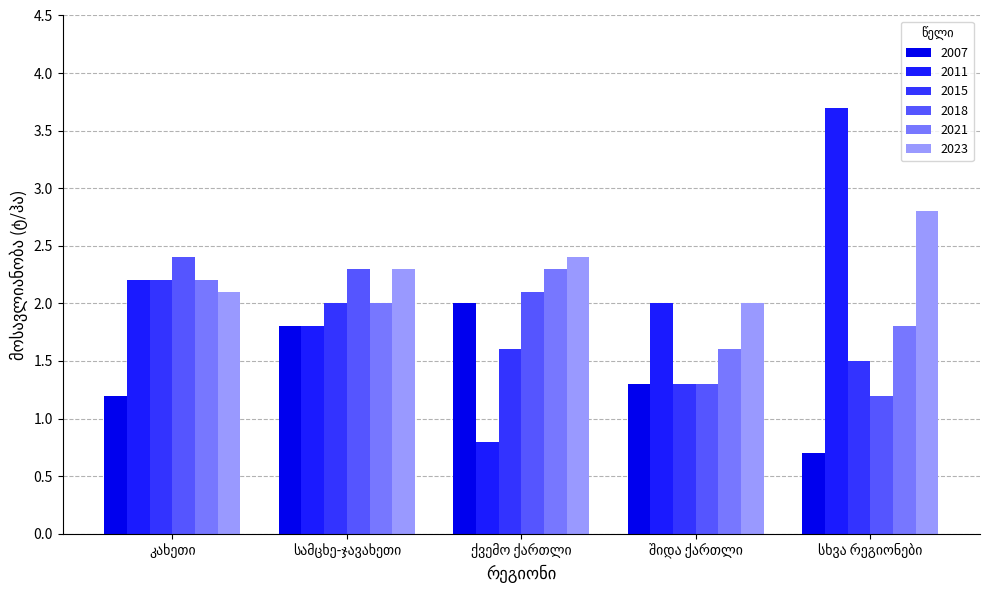

The value of 2007 at ქვემო ქართლი is 3.1. True or false?

False